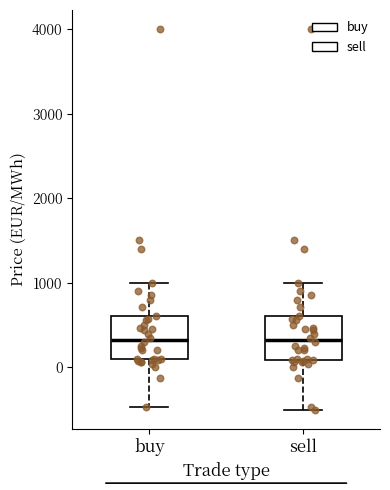

Reading left to right, read every box against the y-axis: the position of its median line, the range the box covers, and the ends of its whiskers. The values are not printed on the chart, so give them approximately, as read against the axis.

buy: median 300, box 100 to 600, whiskers -500 to 1000
sell: median 300, box 100 to 600, whiskers -500 to 1000